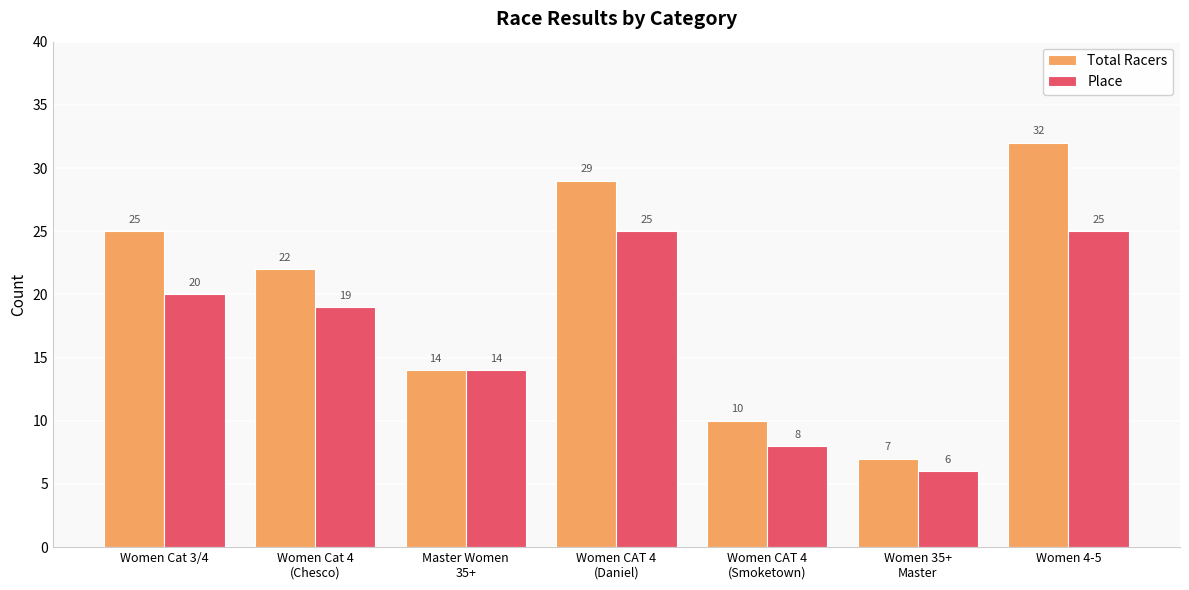

Count the number of data series in this chart.

2